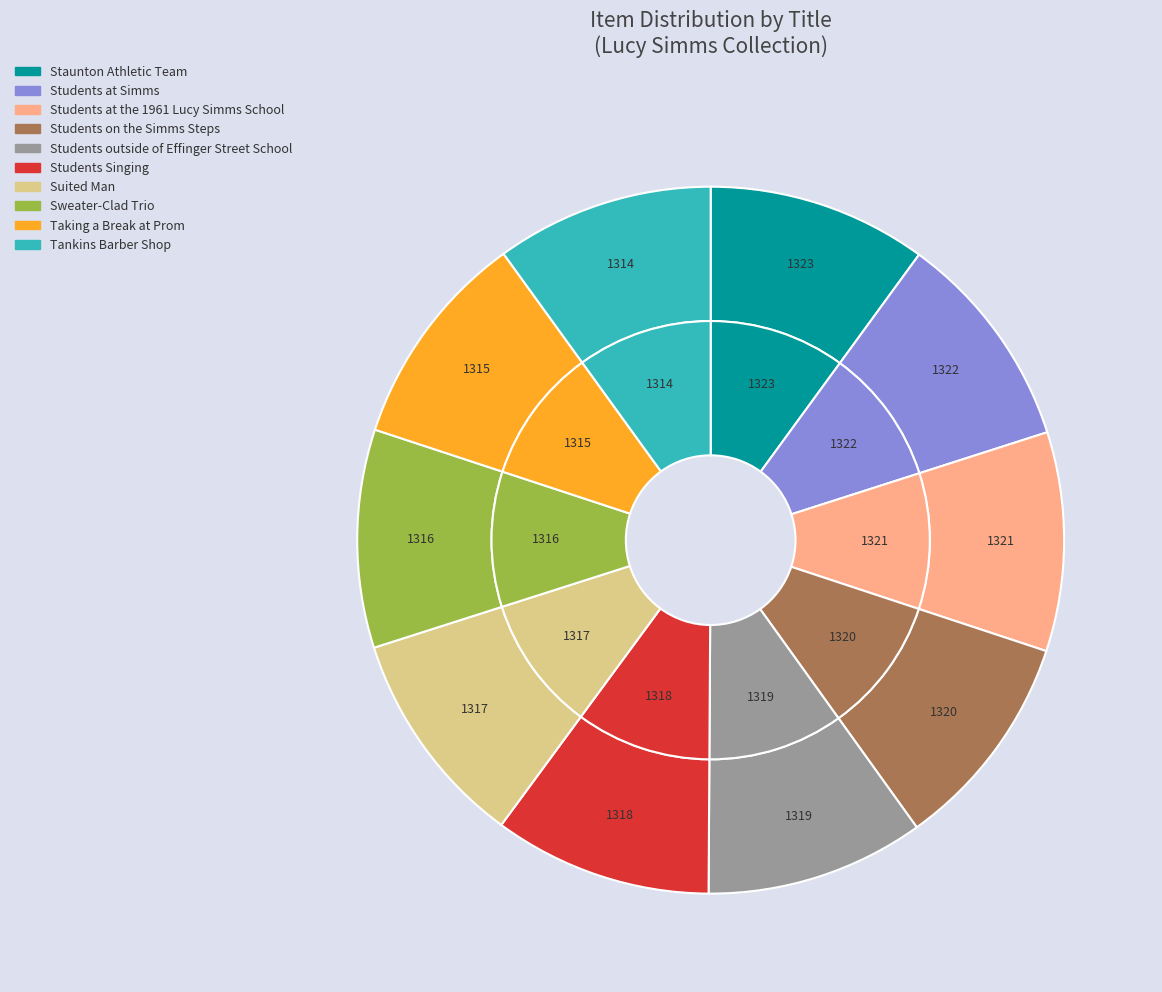

Which has a higher value, Taking a Break at Prom or Sweater-Clad Trio?

Sweater-Clad Trio